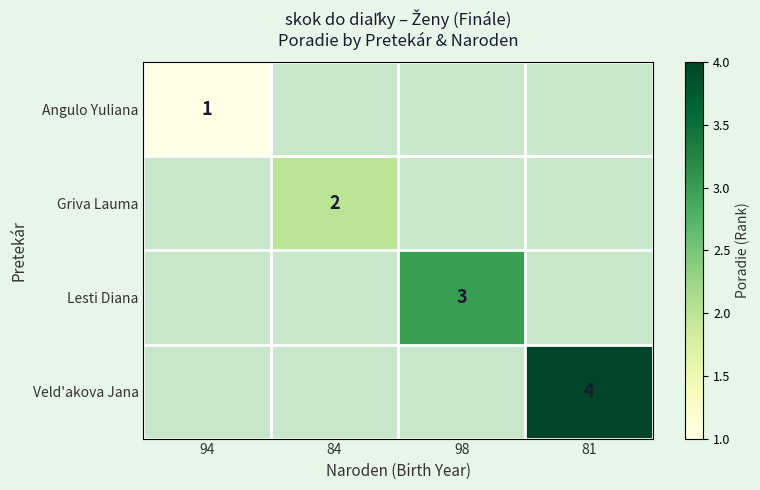

Is it true that Angulo Yuliana equals 2 at 94?

False